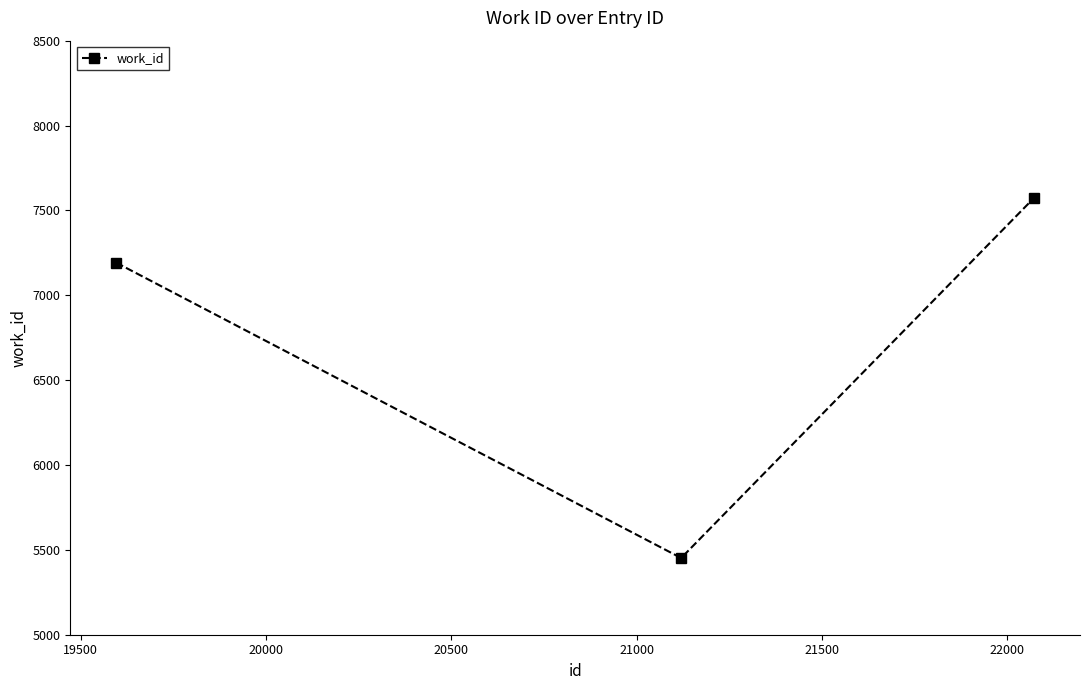

What is the value of the 3rd point from the left?

7574